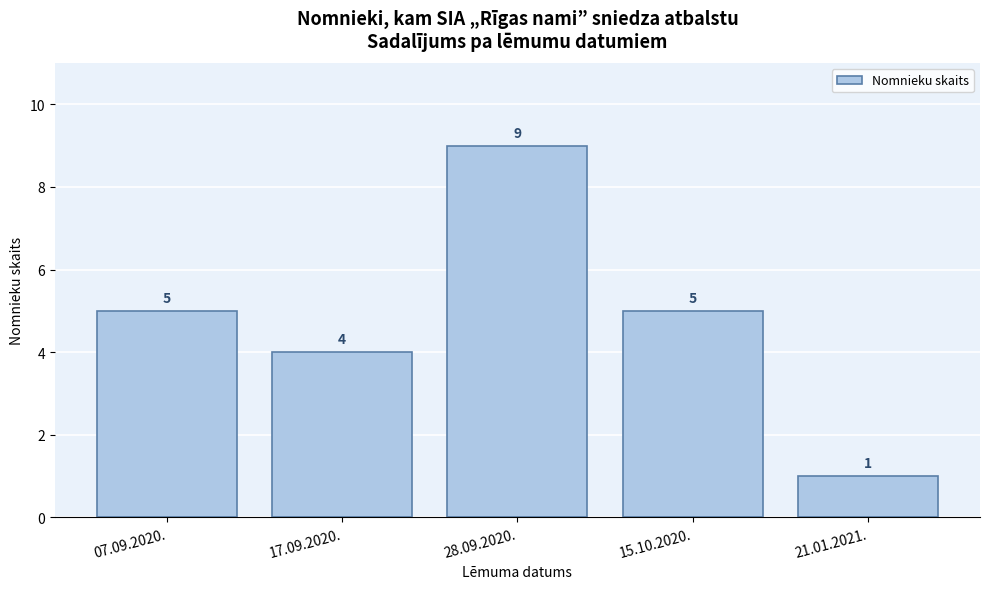

Reading left to right, list all the values displayed in this chart.

07.09.2020.=5	17.09.2020.=4	28.09.2020.=9	15.10.2020.=5	21.01.2021.=1